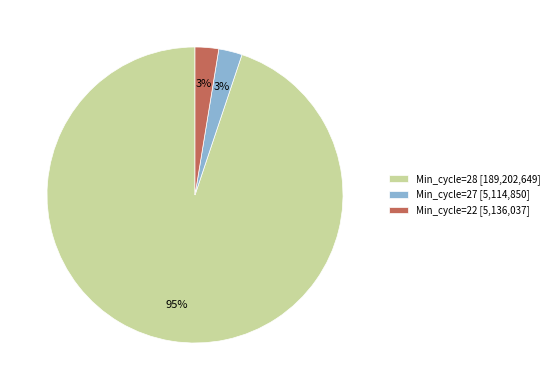

Does any single category account for the majority?

Yes